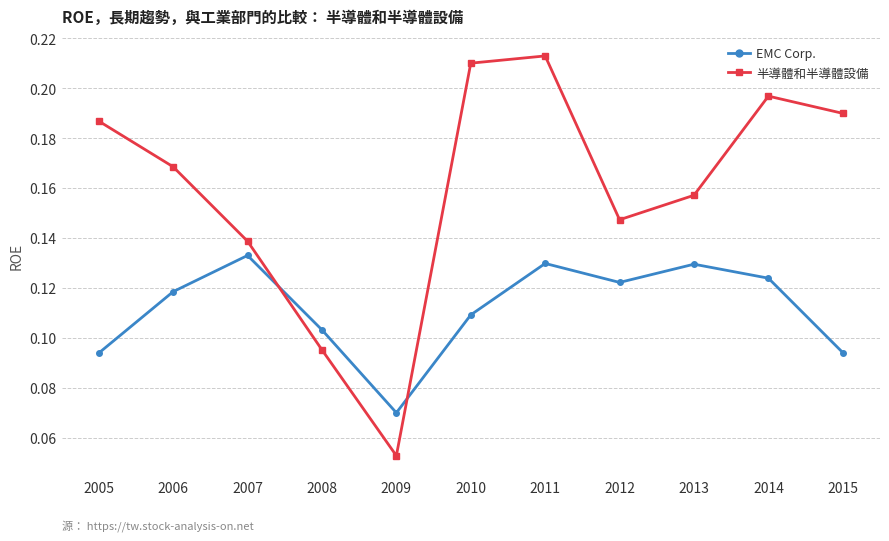

Is the value of EMC Corp. at 2008 greater than the value of 半導體和半導體設備 at 2015?

No